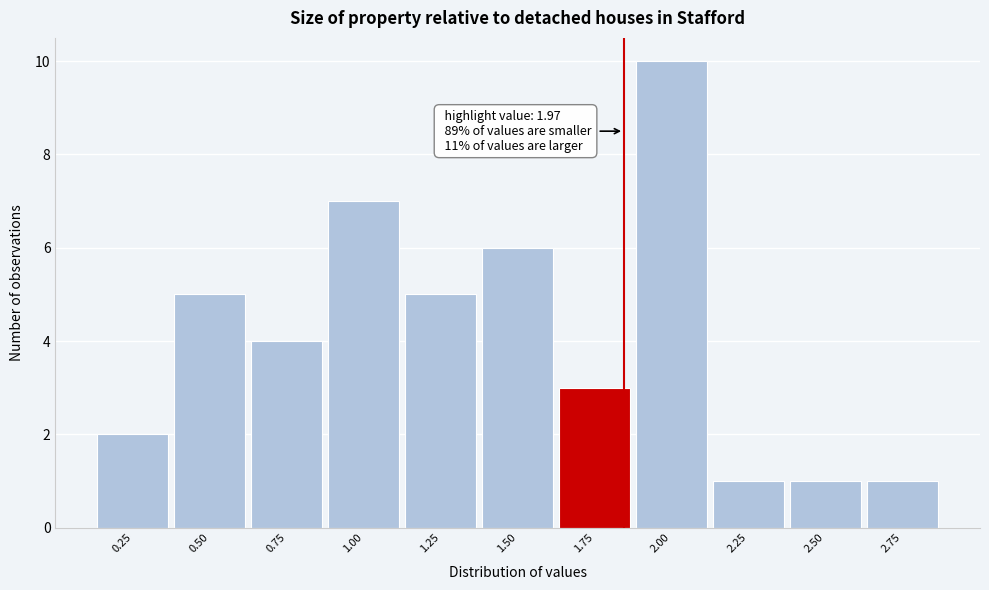

Reading right to left, transcribe all the data shown in this chart.

1	1	1	10	3	6	5	7	4	5	2